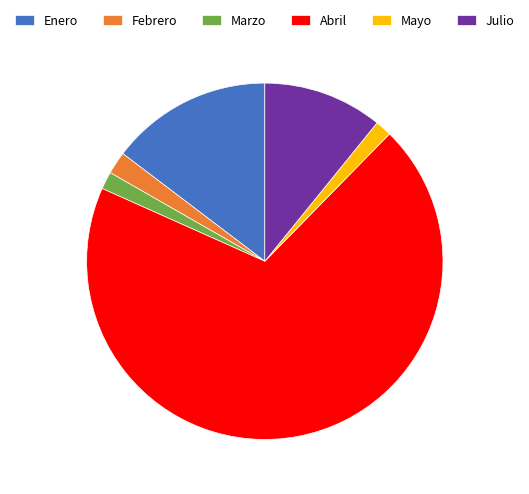

Does Marzo account for over 50% of the chart?

No